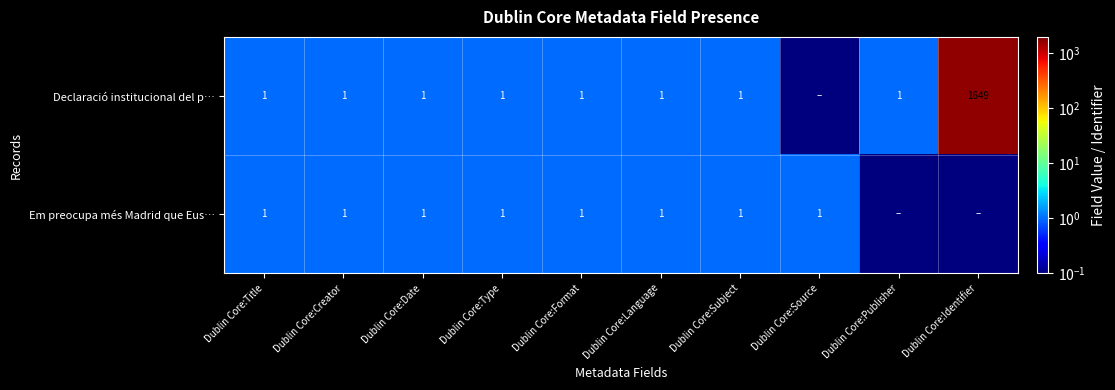

At how many categories does at least one series exceed 659?

1